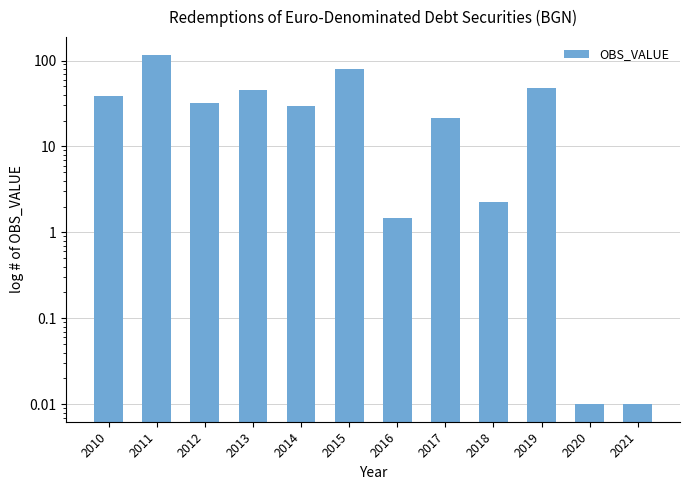

What is the change in value from 2014 to 2015?

+50.0